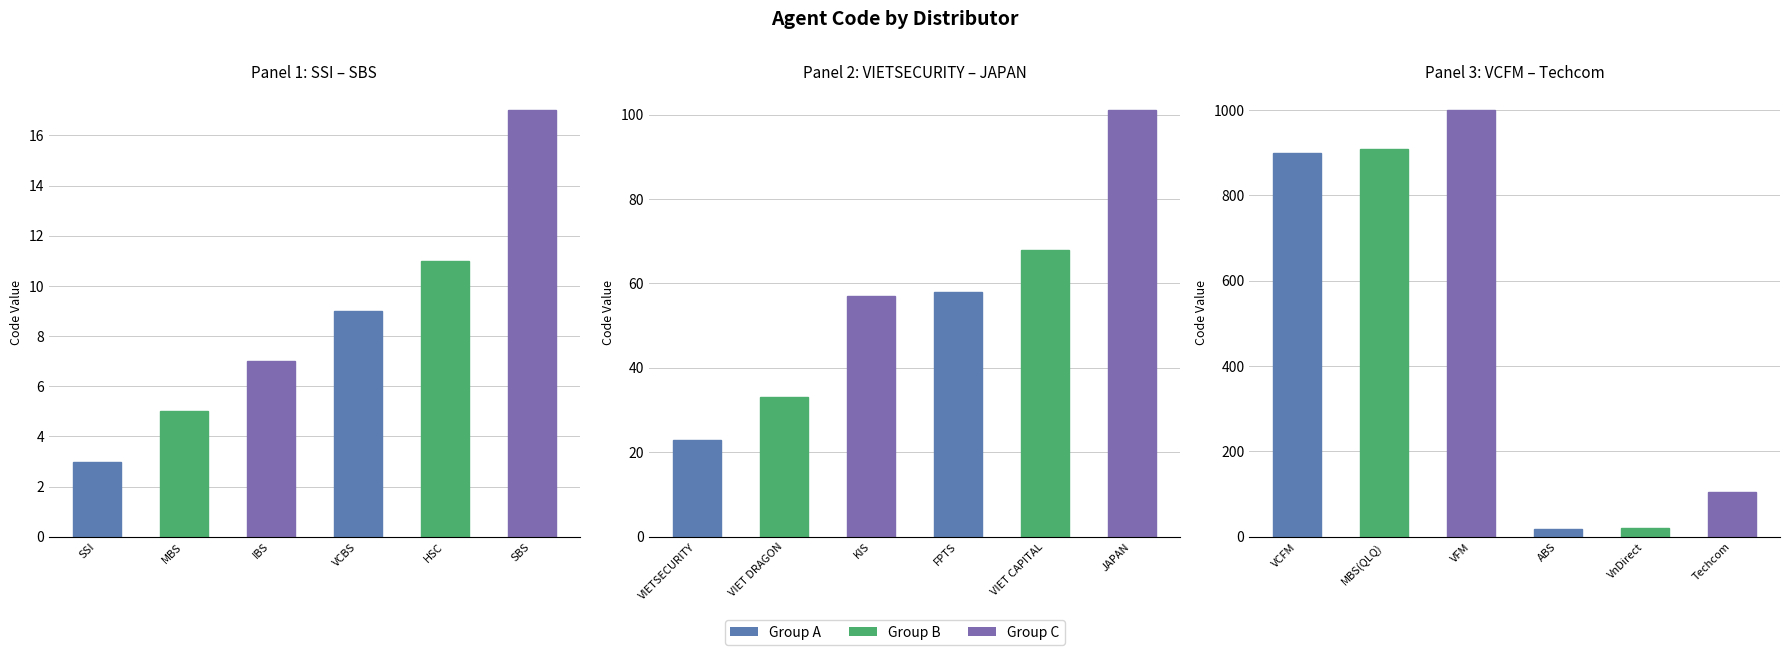

What is the value of the 5th bar from the left?

21